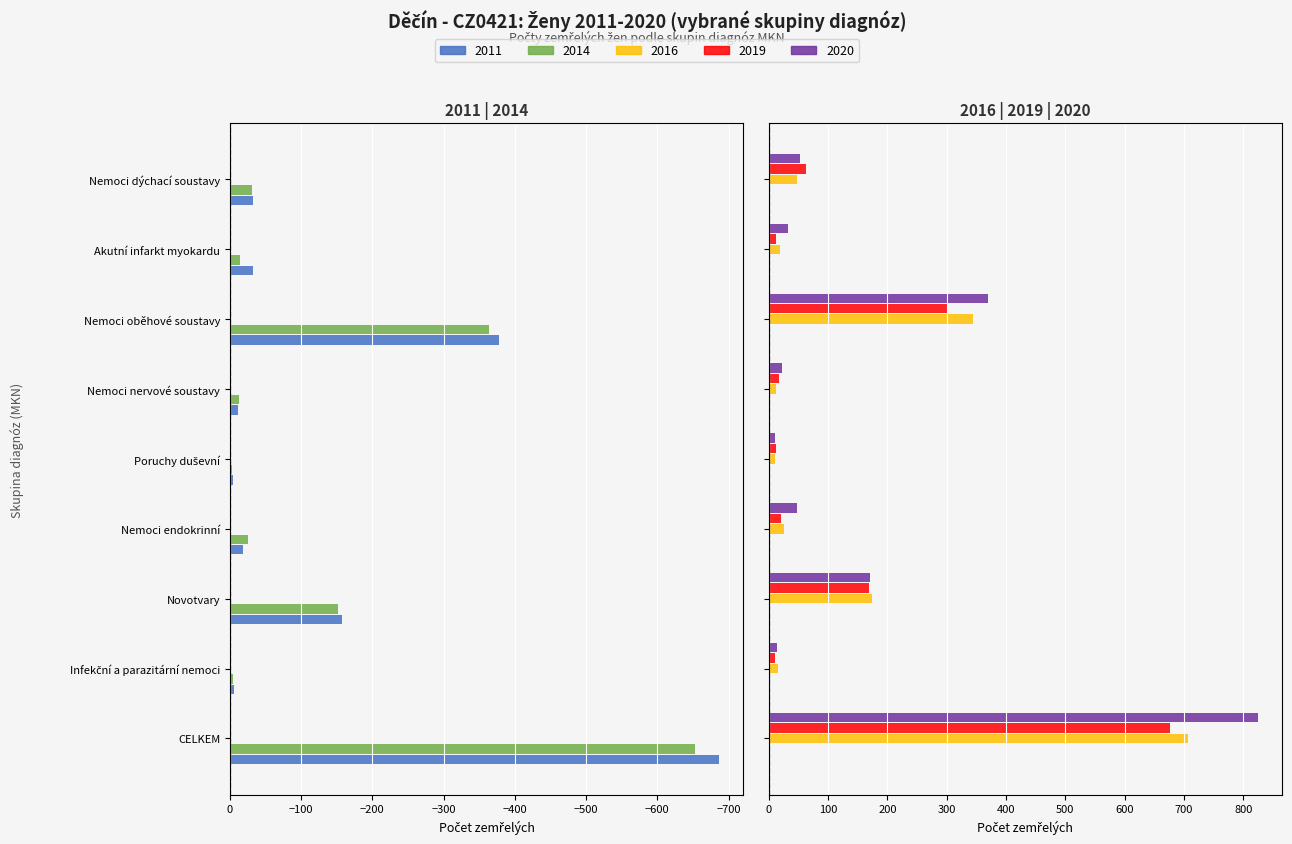

What is the difference between the maximum and minimum values in the 2019 series?

666